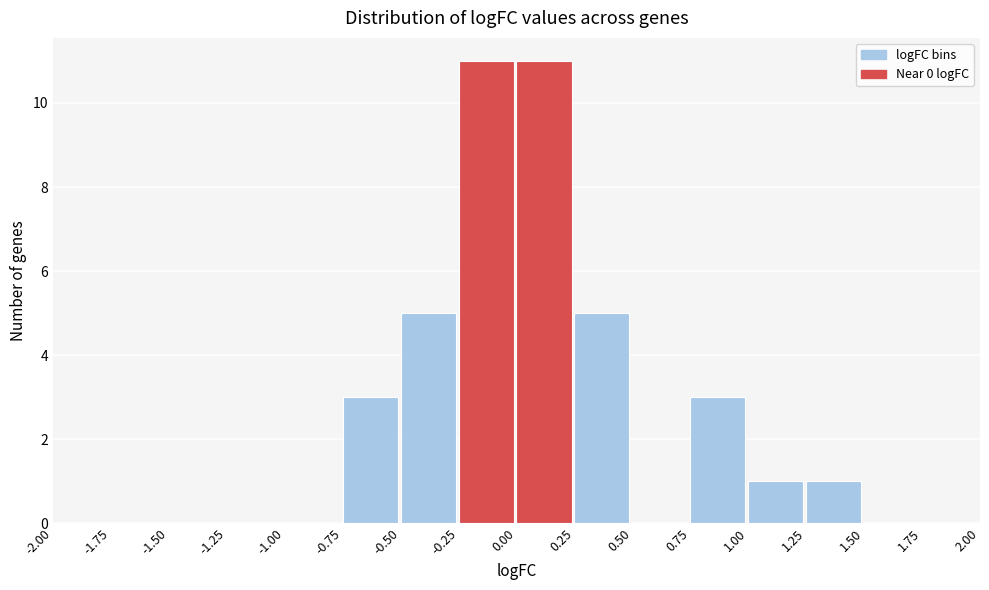

Reading left to right, list every bar in this chart as the range it spans on the x-axis followed by its height. The values are not printed on the chart, so give them approximately, as read against the axis.

-2.00 to -1.75: 0
-1.75 to -1.50: 0
-1.50 to -1.25: 0
-1.25 to -1.00: 0
-1.00 to -0.75: 0
-0.75 to -0.50: 3
-0.50 to -0.25: 5
-0.25 to 0.00: 11
0.00 to 0.25: 11
0.25 to 0.50: 5
0.50 to 0.75: 0
0.75 to 1.00: 3
1.00 to 1.25: 1
1.25 to 1.50: 1
1.50 to 1.75: 0
1.75 to 2.00: 0